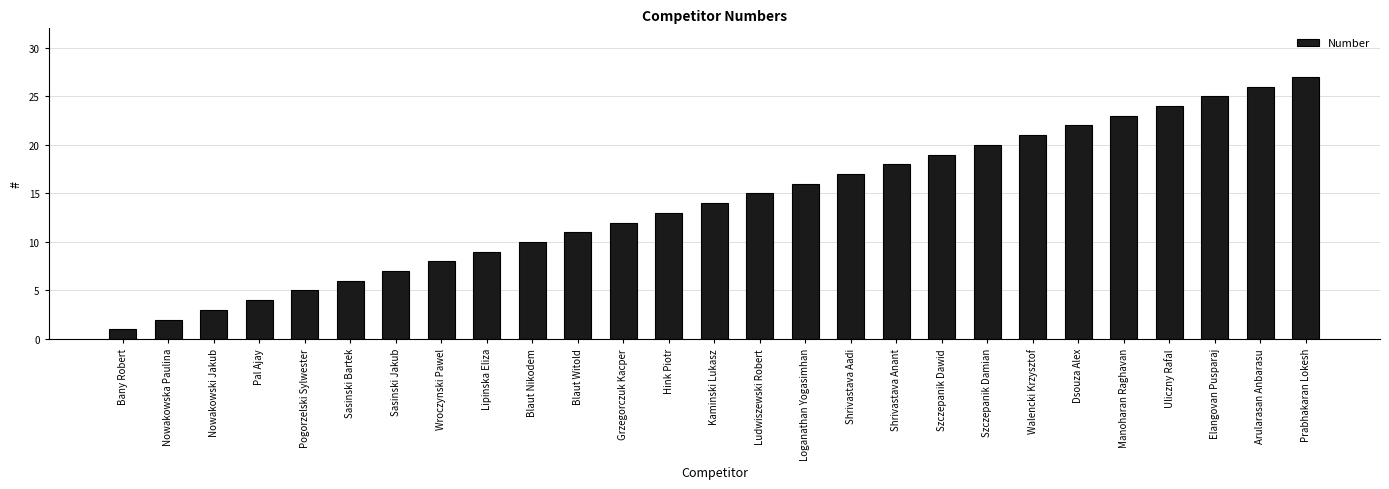

Are the bars horizontal?

No